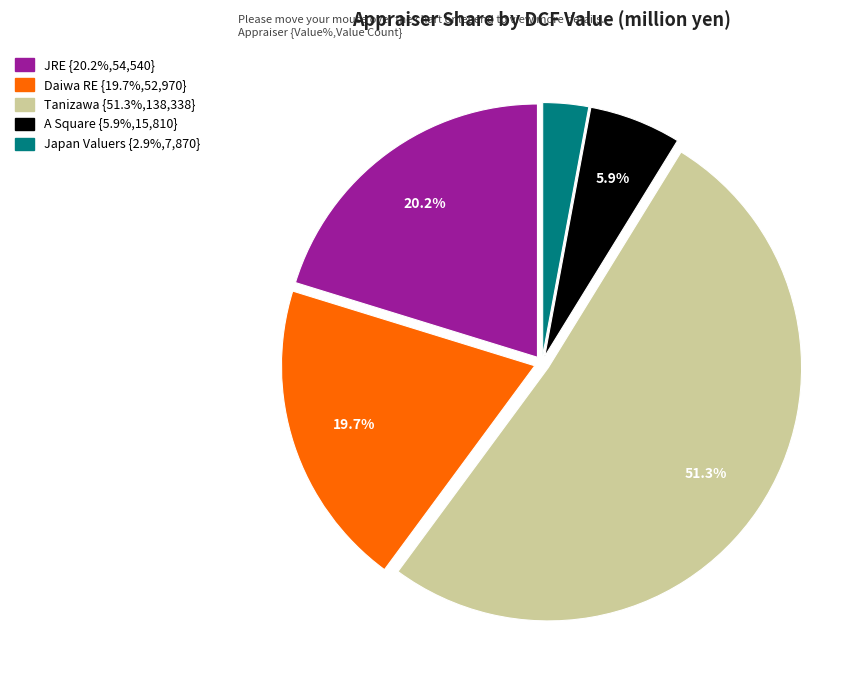

How many segments does this pie chart have?

5